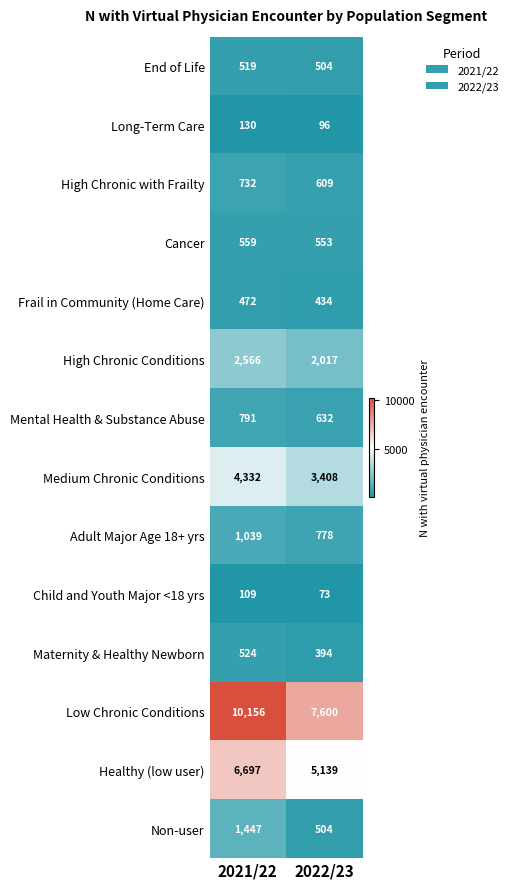

Which series has the widest spread of values?

Low Chronic Conditions